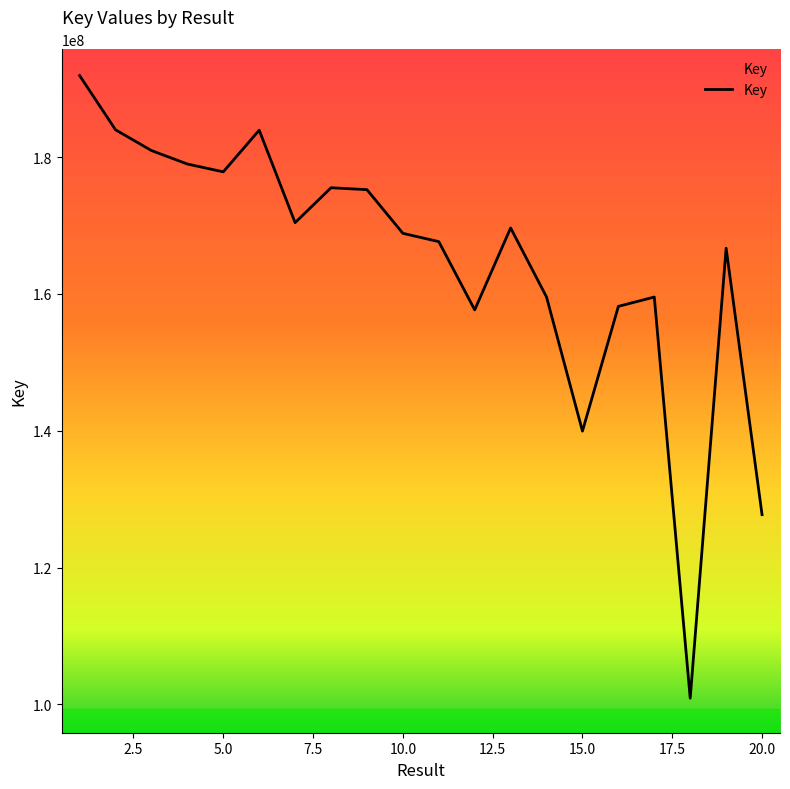

Does the chart have visible grid lines?

No